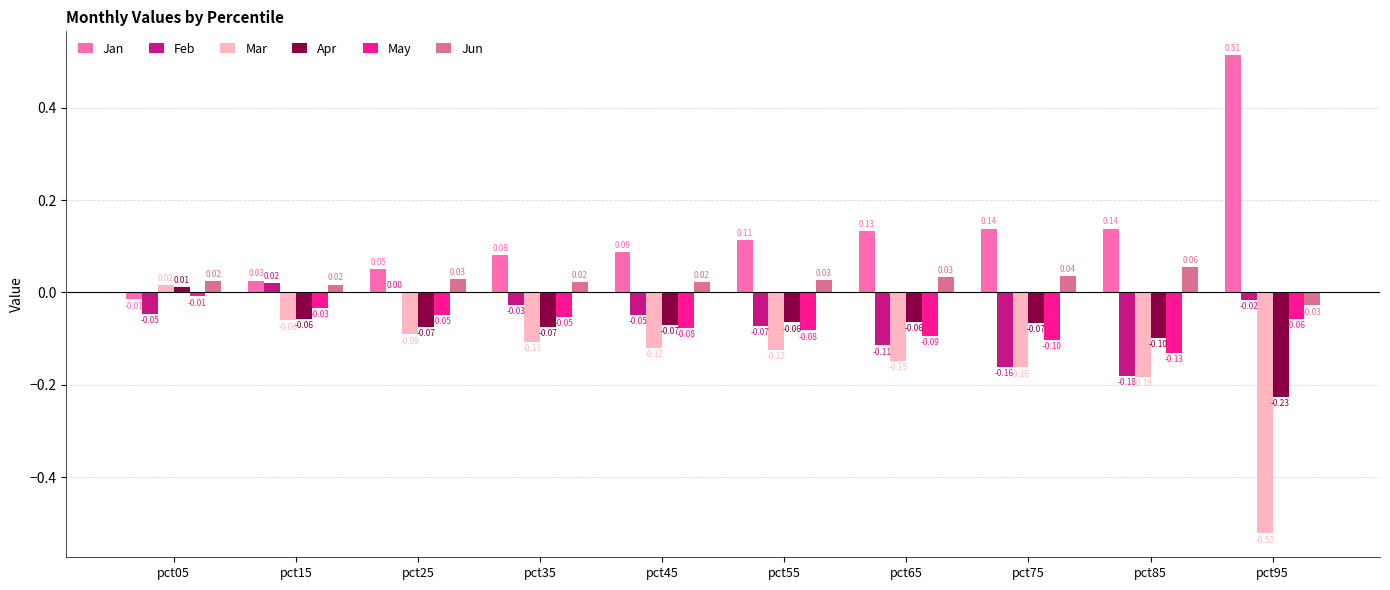

How many values in the Mar series exceed 0?

1